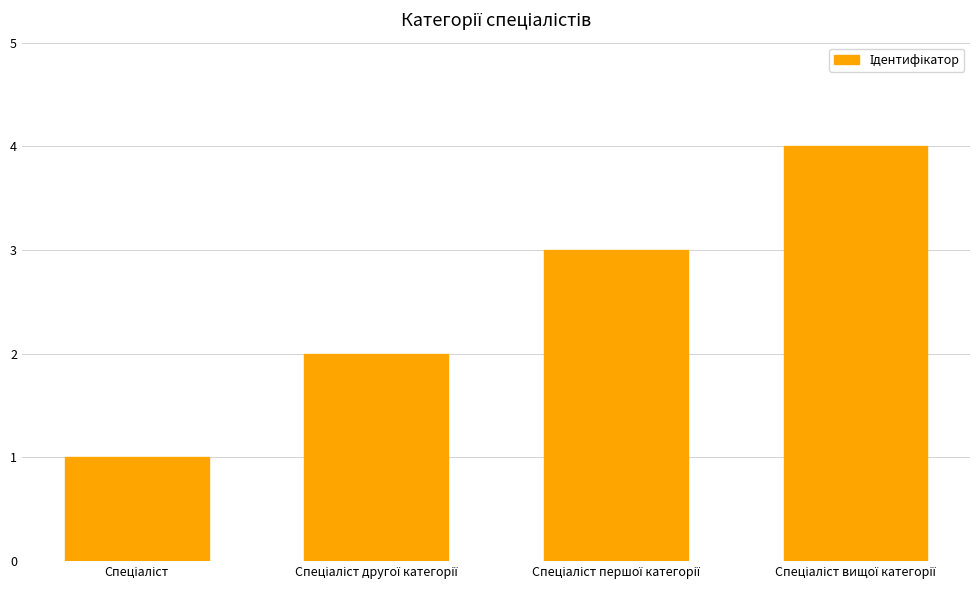

What is the greatest value displayed?

4